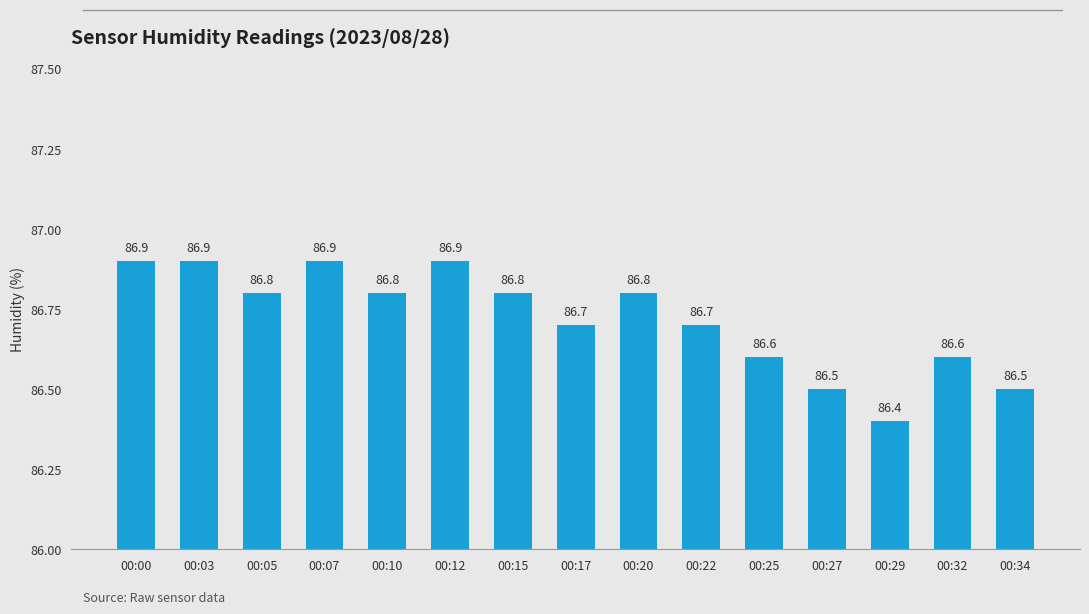

At which label is the value closest to 86?

00:29